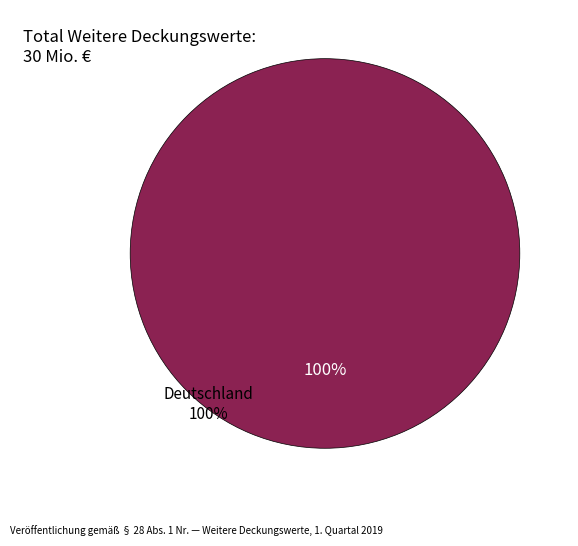

What portion of the pie excludes Dänemark?

100.0%